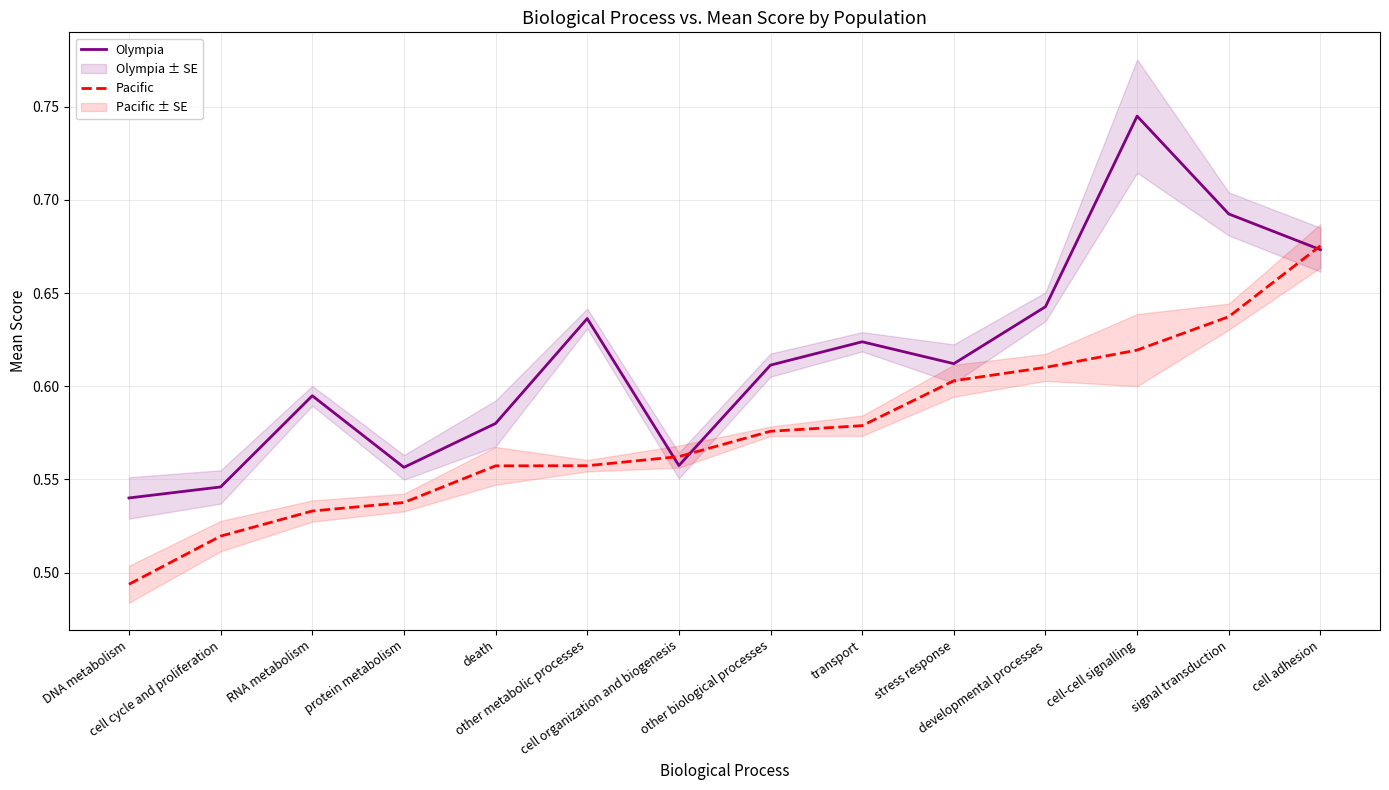

Is it true that Pacific equals 0.6 at signal transduction?

True